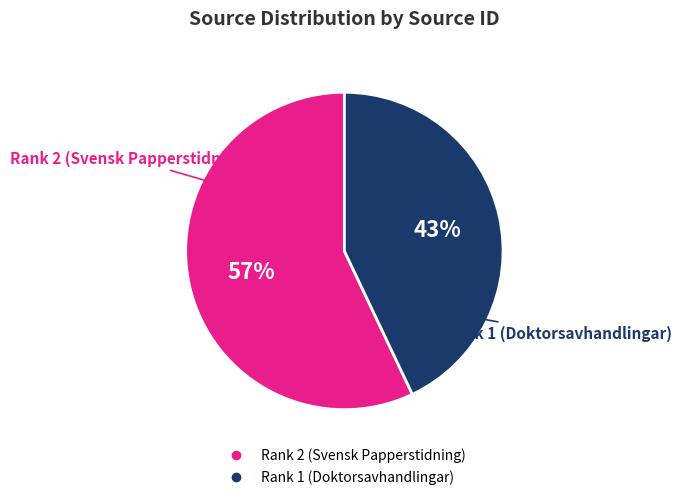

Which category accounts for the majority?

Rank 2 (Svensk Papperstidning)